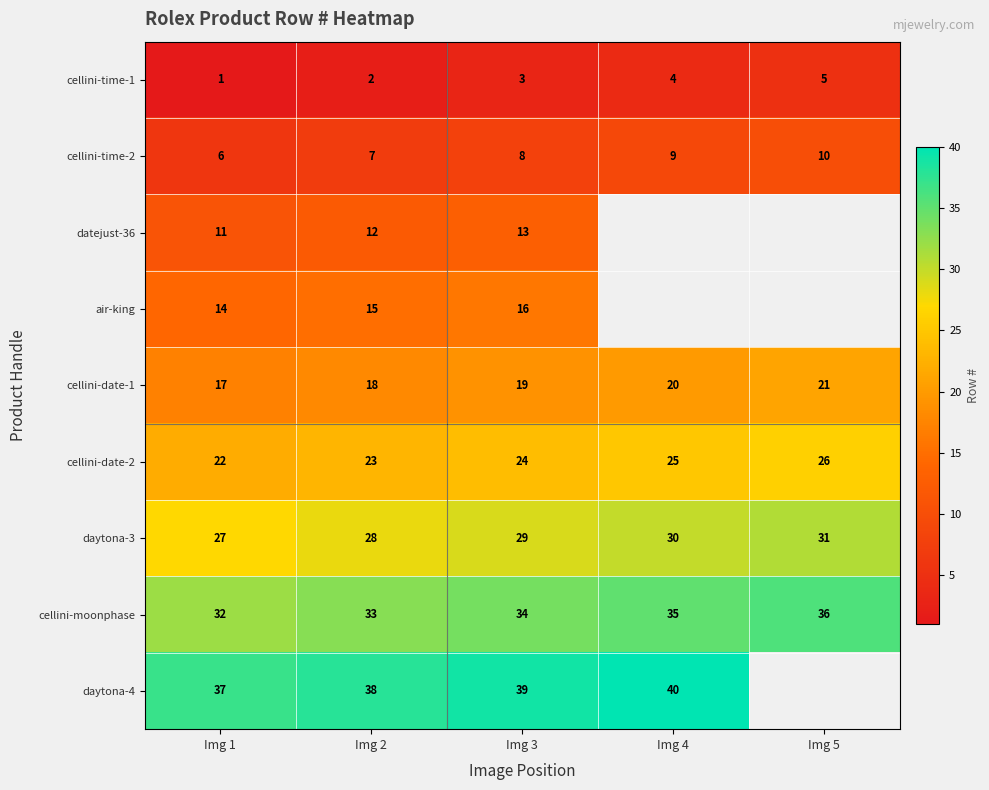

How many series are shown in this chart?

9